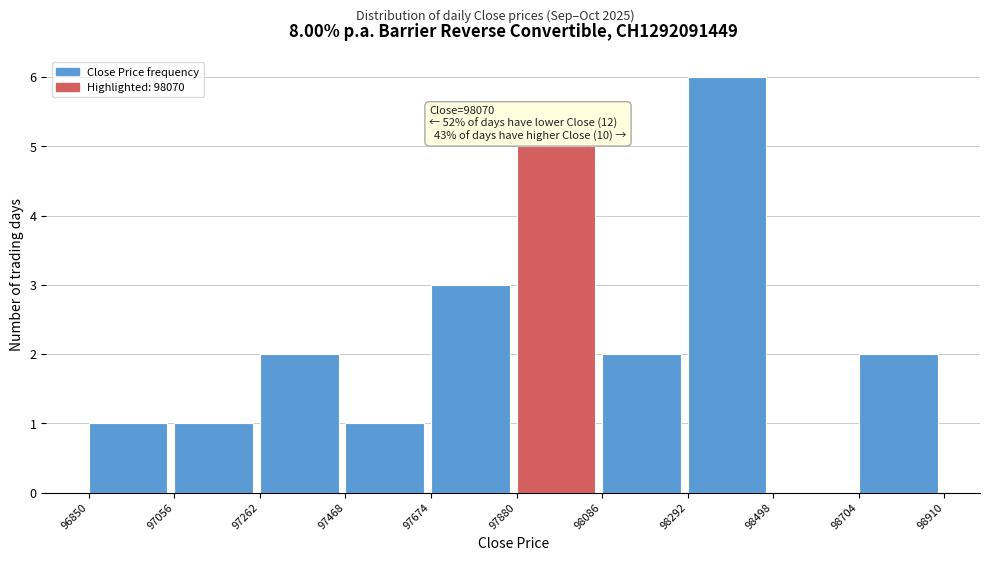

Over which range of the x-axis is the bar tallest?

98292 to 98498